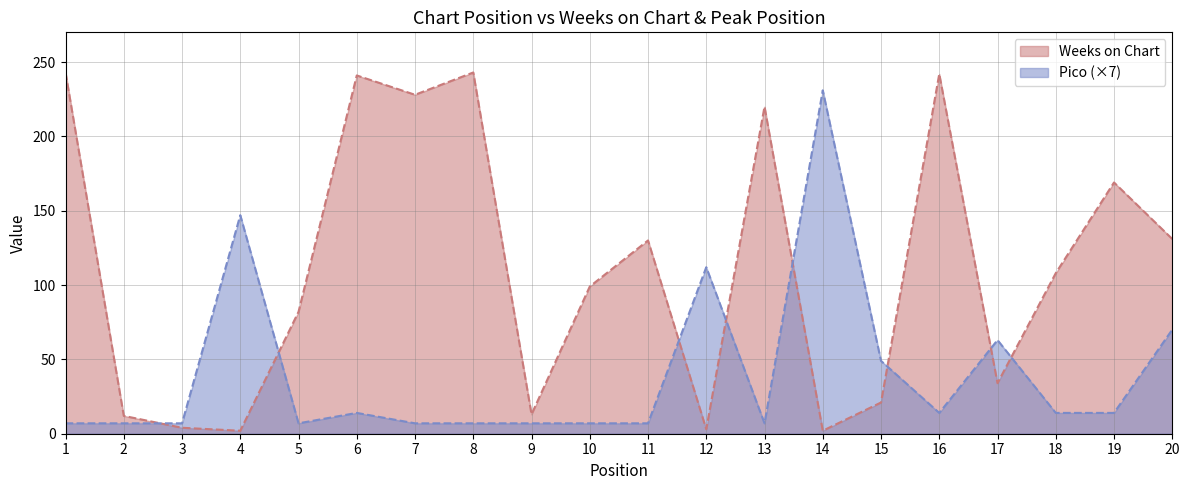

At how many categories does at least one series exceed 49?

16